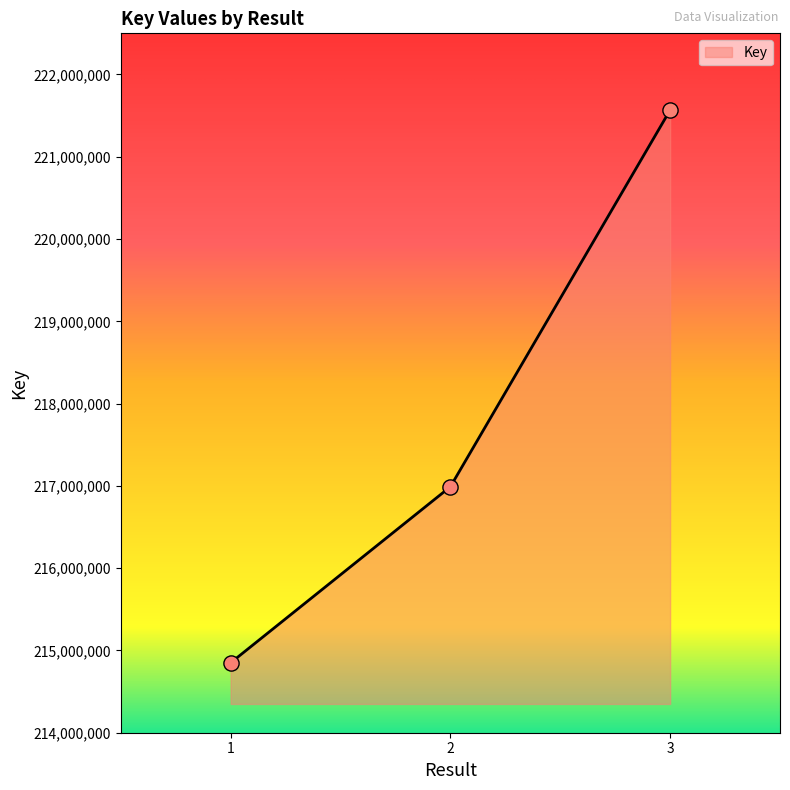

What is the change in value from 1 to 3?

+6717895